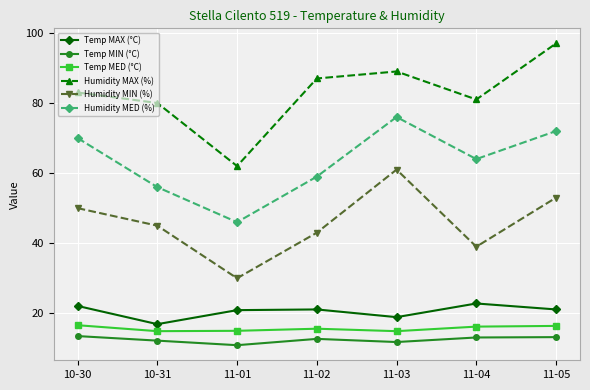

What is the average value of the Temp MED (°C) series?

15.7